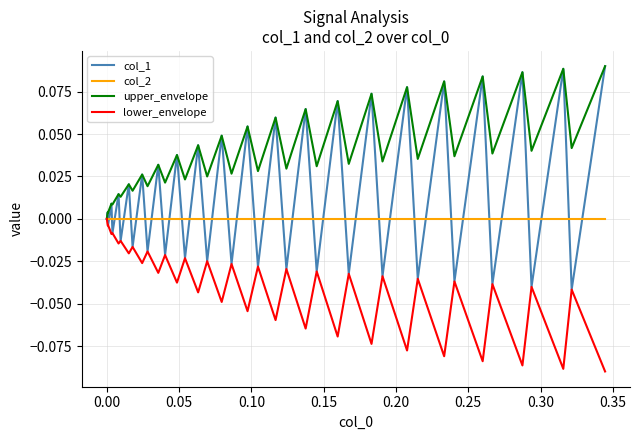

Rank the series by their average value, from highest to lowest.

upper_envelope, col_1, col_2, lower_envelope